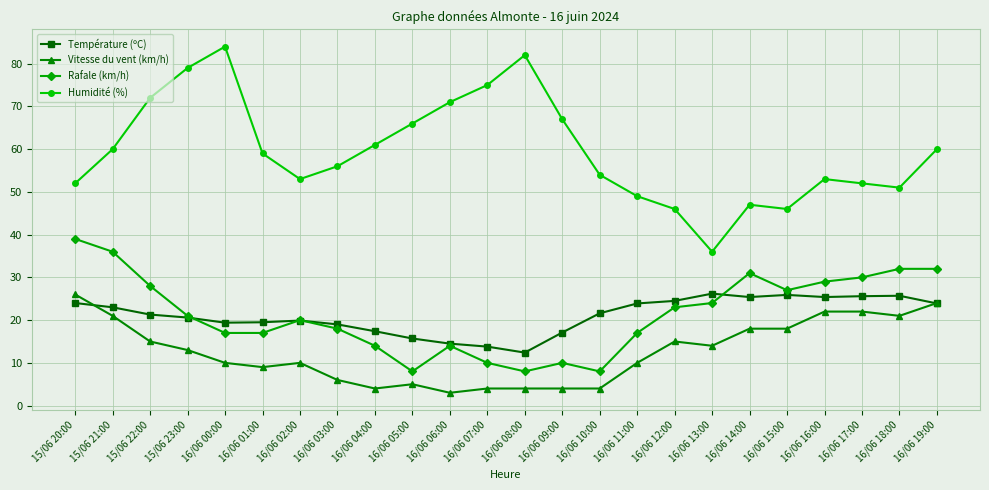

What is the average value of the Humidité (%) series?

59.6